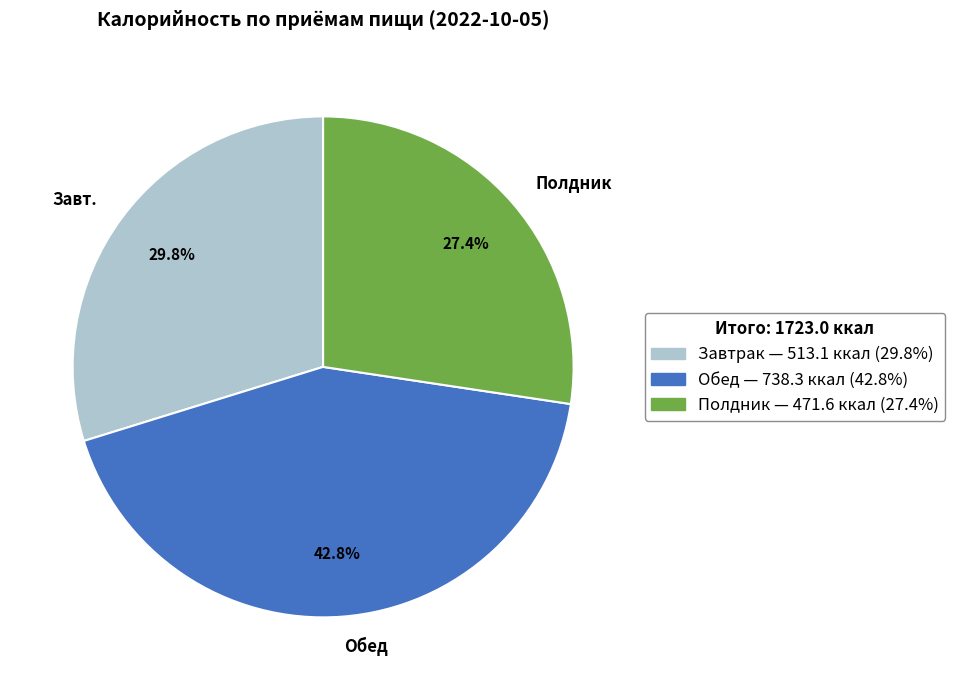

Rank the categories by value from lowest to highest.

Полдник, Завт., Обед